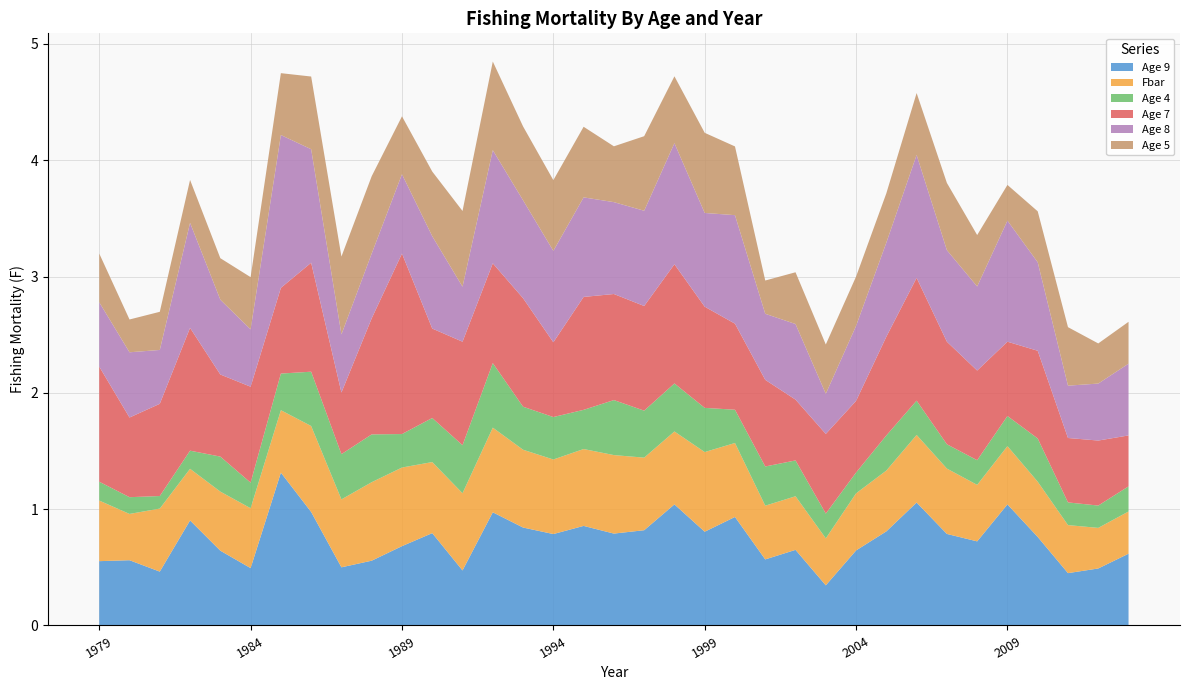

Reading left to right, list all the values displayed in this chart.

Age 9: 0.6	0.6	0.5	0.9	0.6	0.5	1.3	1.0	0.5	0.6	0.7	0.8	0.5	1.0	0.8	0.8	0.9	0.8	0.8	1.0	0.8	0.9	0.6	0.7	0.3	0.6	0.8	1.1	0.8	0.7	1.0	0.8	0.5	0.5	0.6
Fbar: 0.5	0.4	0.5	0.4	0.5	0.5	0.5	0.7	0.6	0.7	0.7	0.6	0.7	0.7	0.7	0.6	0.7	0.7	0.6	0.6	0.7	0.6	0.5	0.5	0.4	0.5	0.5	0.6	0.6	0.5	0.5	0.5	0.4	0.3	0.4
Age 4: 0.2	0.1	0.1	0.2	0.3	0.2	0.3	0.5	0.4	0.4	0.3	0.4	0.4	0.6	0.4	0.4	0.3	0.5	0.4	0.4	0.4	0.3	0.3	0.3	0.2	0.2	0.3	0.3	0.2	0.2	0.3	0.4	0.2	0.2	0.2
Age 7: 1.0	0.7	0.8	1.1	0.7	0.8	0.7	0.9	0.5	1.0	1.6	0.8	0.9	0.9	0.9	0.6	1.0	0.9	0.9	1.0	0.9	0.7	0.7	0.5	0.7	0.6	0.8	1.1	0.9	0.8	0.6	0.8	0.6	0.6	0.4
Age 8: 0.6	0.6	0.5	0.9	0.6	0.5	1.3	1.0	0.5	0.6	0.7	0.8	0.5	1.0	0.8	0.8	0.9	0.8	0.8	1.0	0.8	0.9	0.6	0.7	0.3	0.6	0.8	1.1	0.8	0.7	1.0	0.8	0.5	0.5	0.6
Age 5: 0.4	0.3	0.3	0.4	0.4	0.4	0.5	0.6	0.7	0.7	0.5	0.6	0.7	0.8	0.6	0.6	0.6	0.5	0.6	0.6	0.7	0.6	0.3	0.4	0.4	0.4	0.4	0.5	0.6	0.4	0.3	0.4	0.5	0.3	0.4